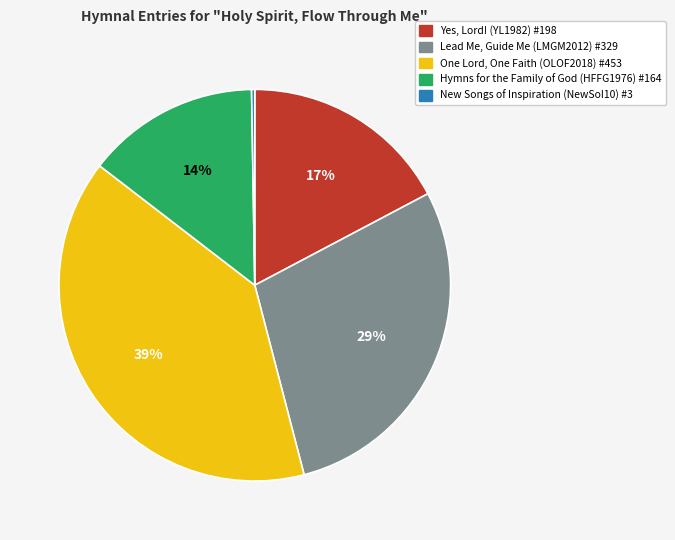

What is the largest slice in the pie chart?

One Lord, One Faith (OLOF2018) #453